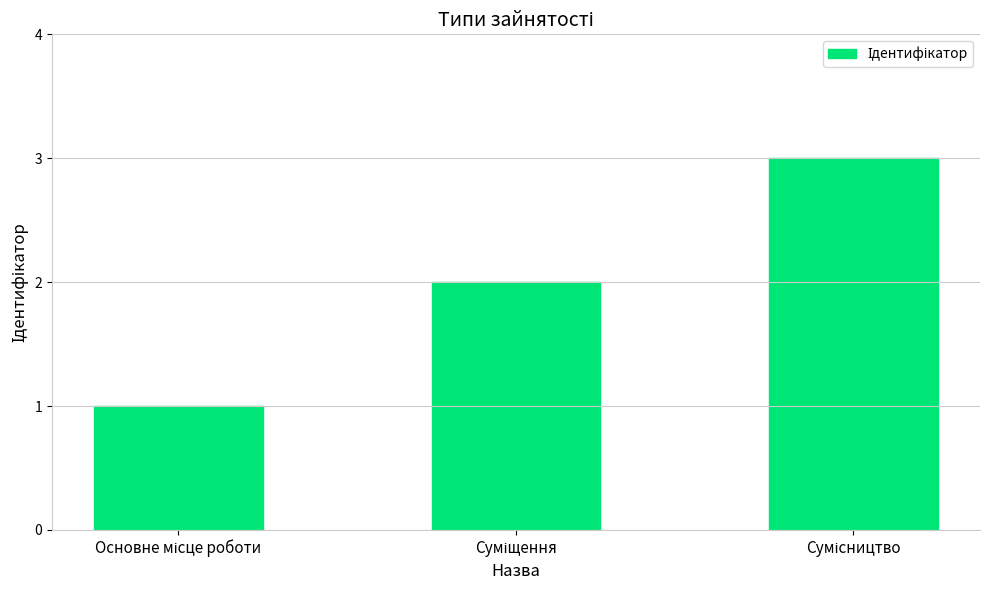

What is the greatest value displayed?

3